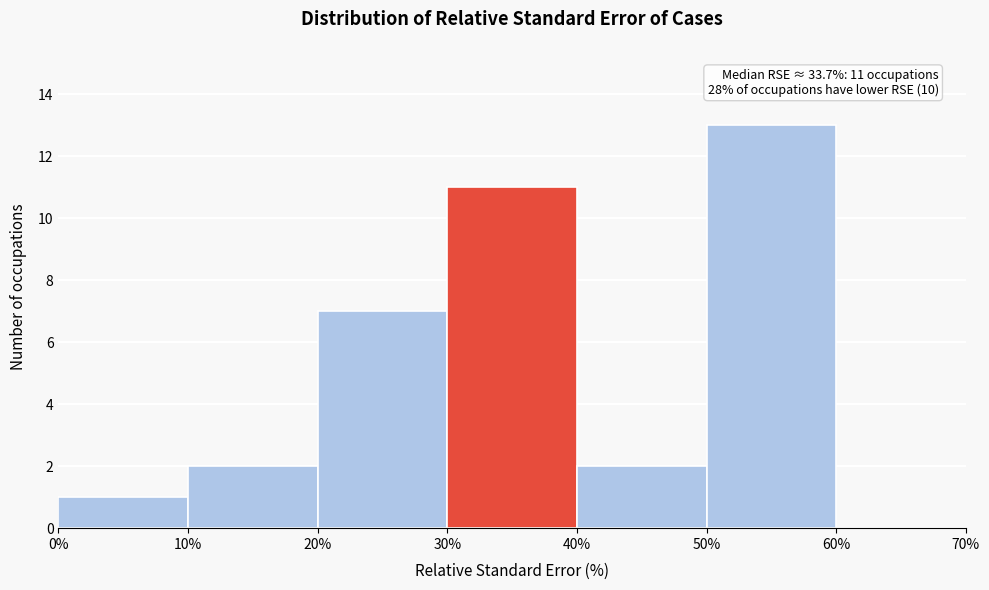

Which range on the x-axis has the tallest bar?

50% to 60%